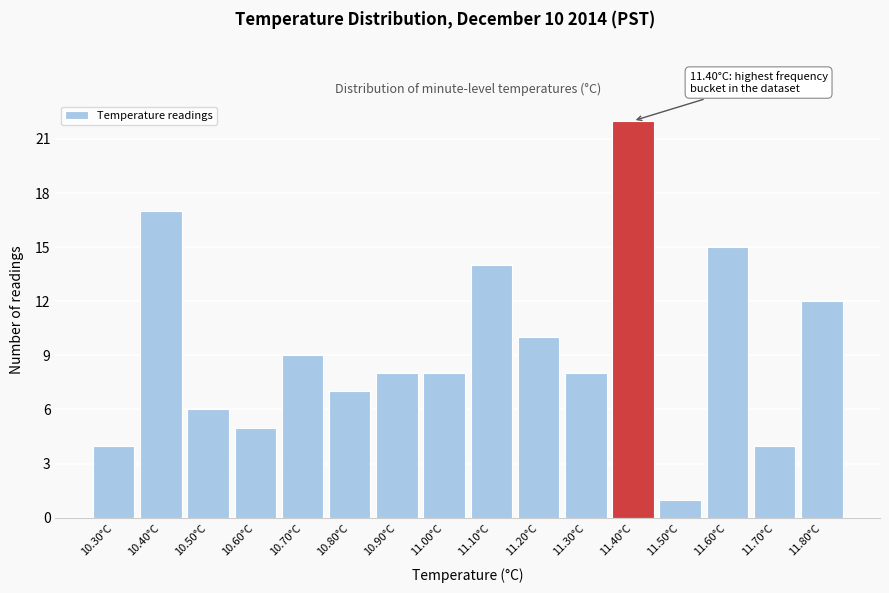

Over which range of the x-axis is the bar tallest?

11.35 to 11.45